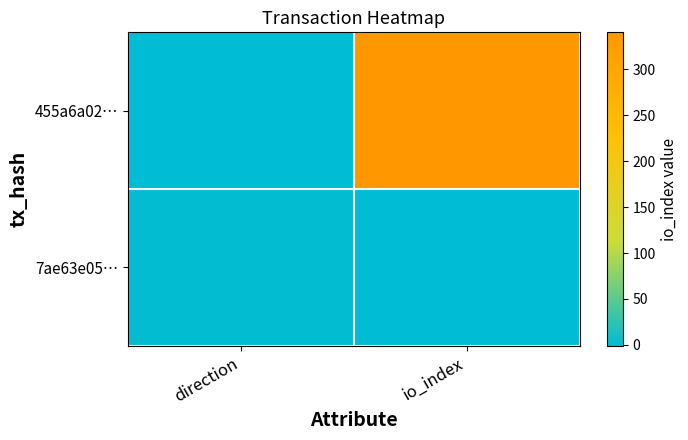

Which series has the largest total across all categories?

455a6a02…